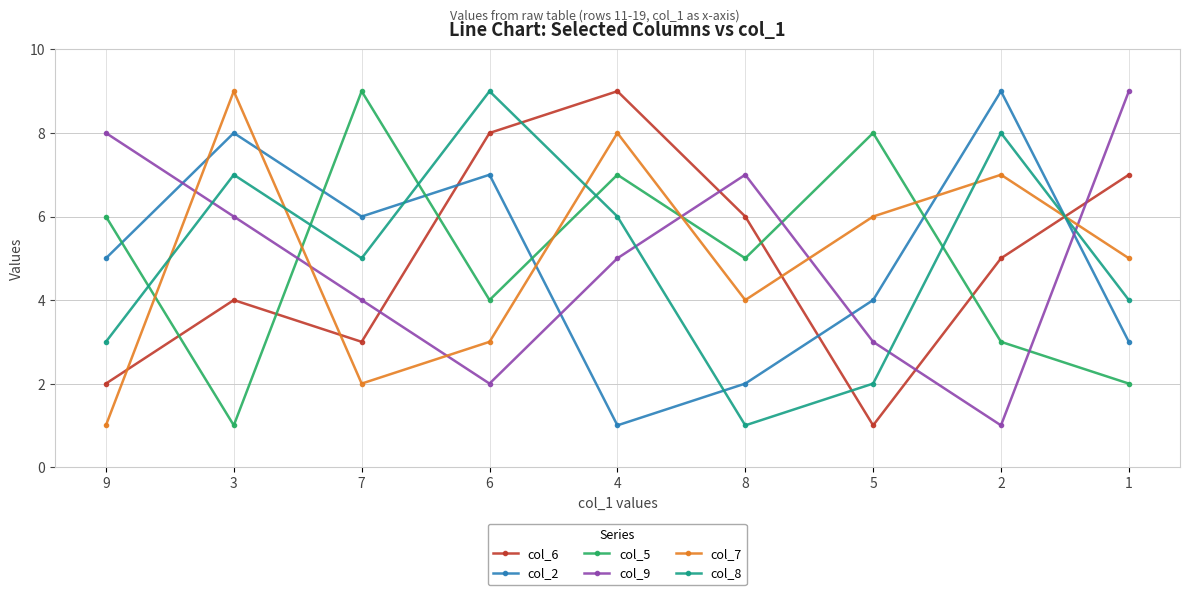

Which category has the lowest value in the col_9 series?

2